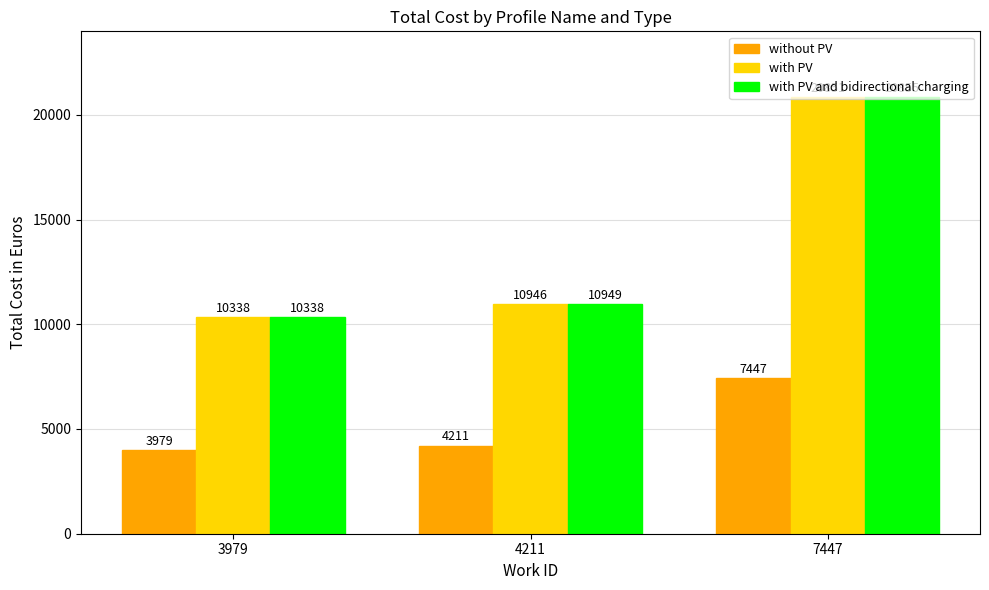

What is the sum of all without PV values?

15637